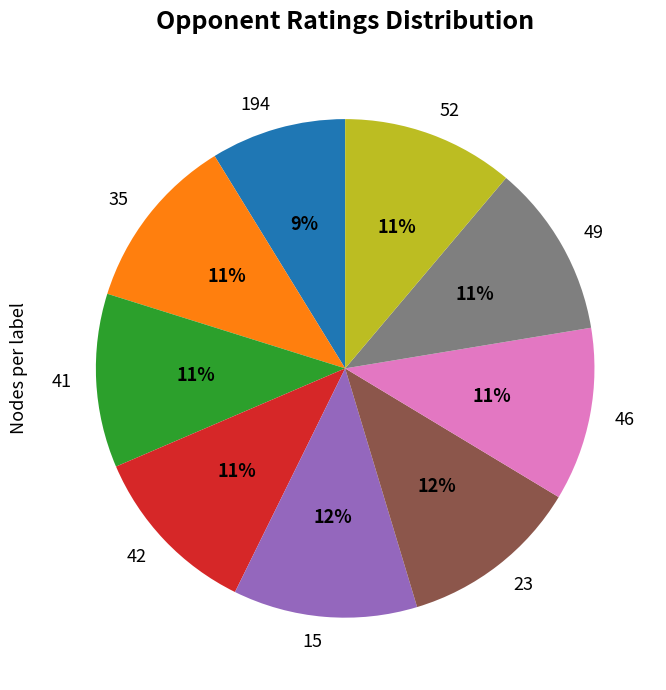

Is the sum of 49 and 23 greater than half?

No